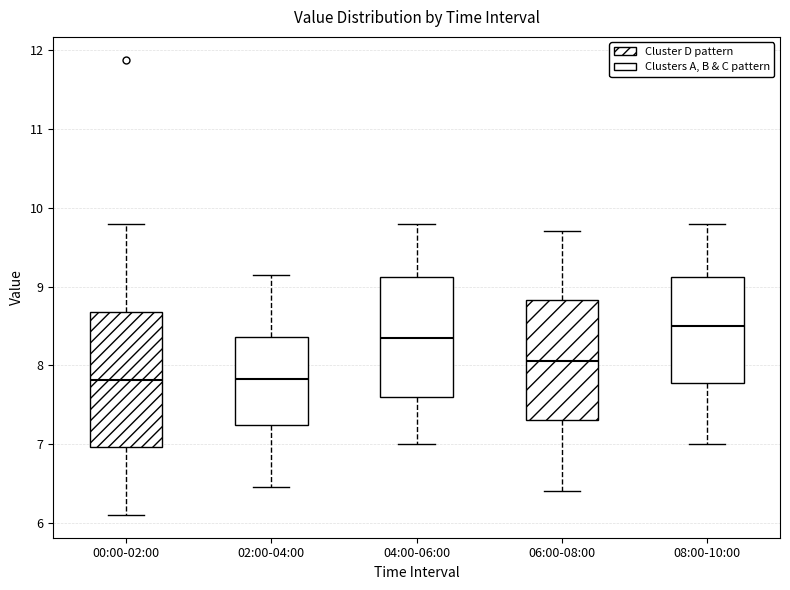

Which box is the tallest, from its lower edge to its upper edge?

00:00-02:00